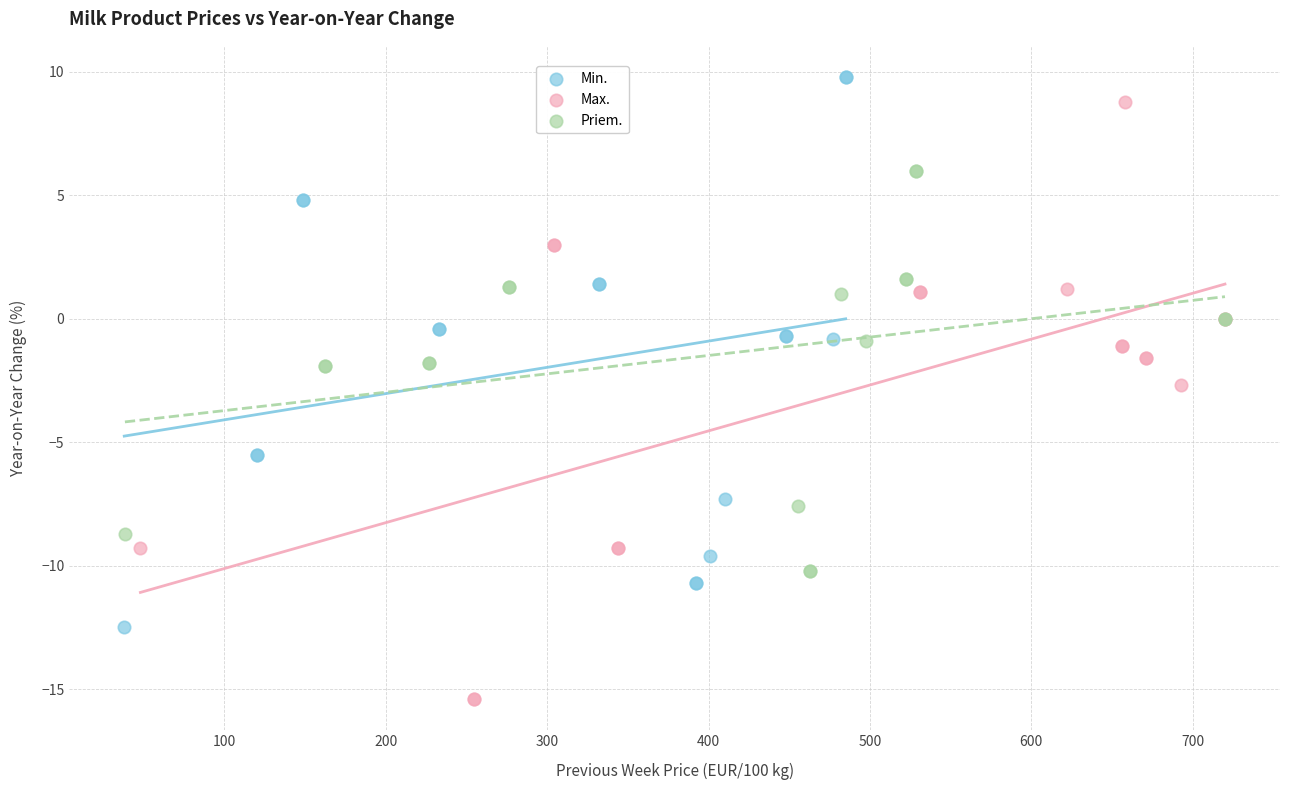

Which series contains the lowest Y value?

Max.